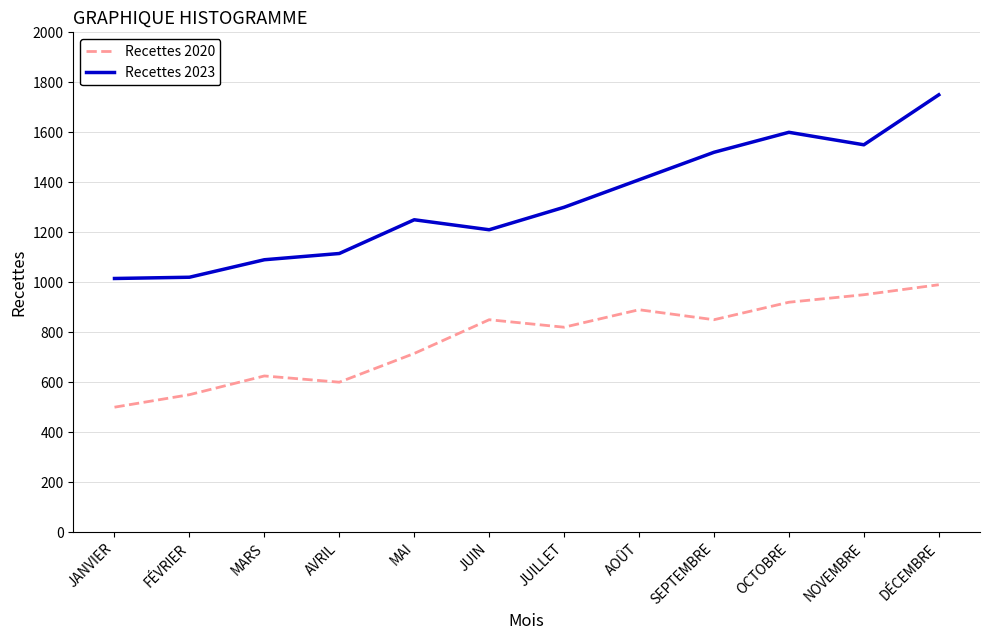

What is the difference between the Recettes 2023 values at NOVEMBRE and JUILLET?

250